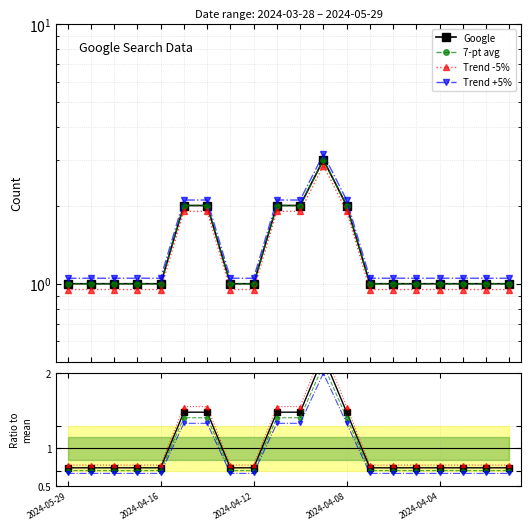

Which has a higher value, 5 or 6?

5